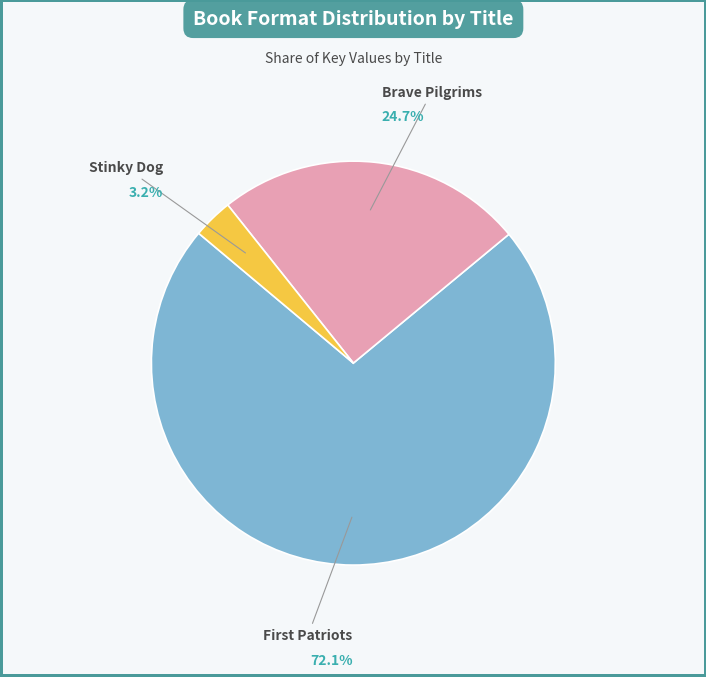

What portion of the pie excludes Stinky Dog?

96.8%